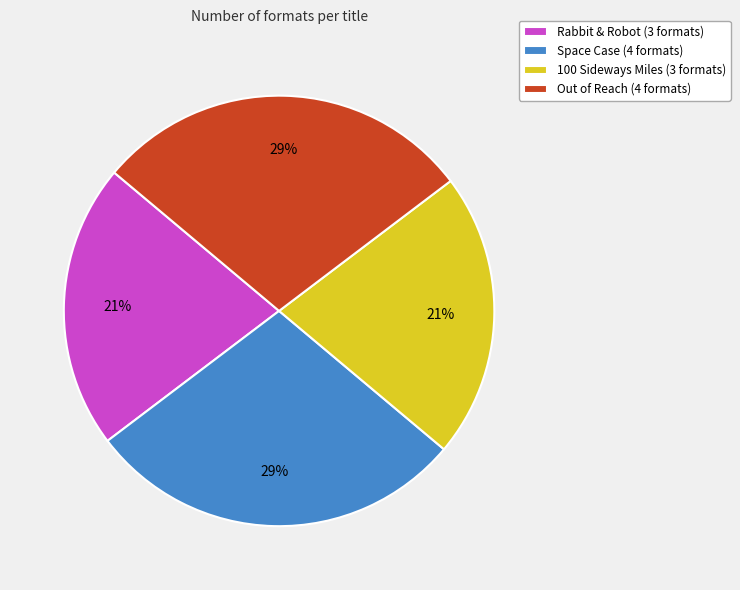

Between Space Case (4 formats) and Rabbit & Robot (3 formats), which is larger?

Space Case (4 formats)